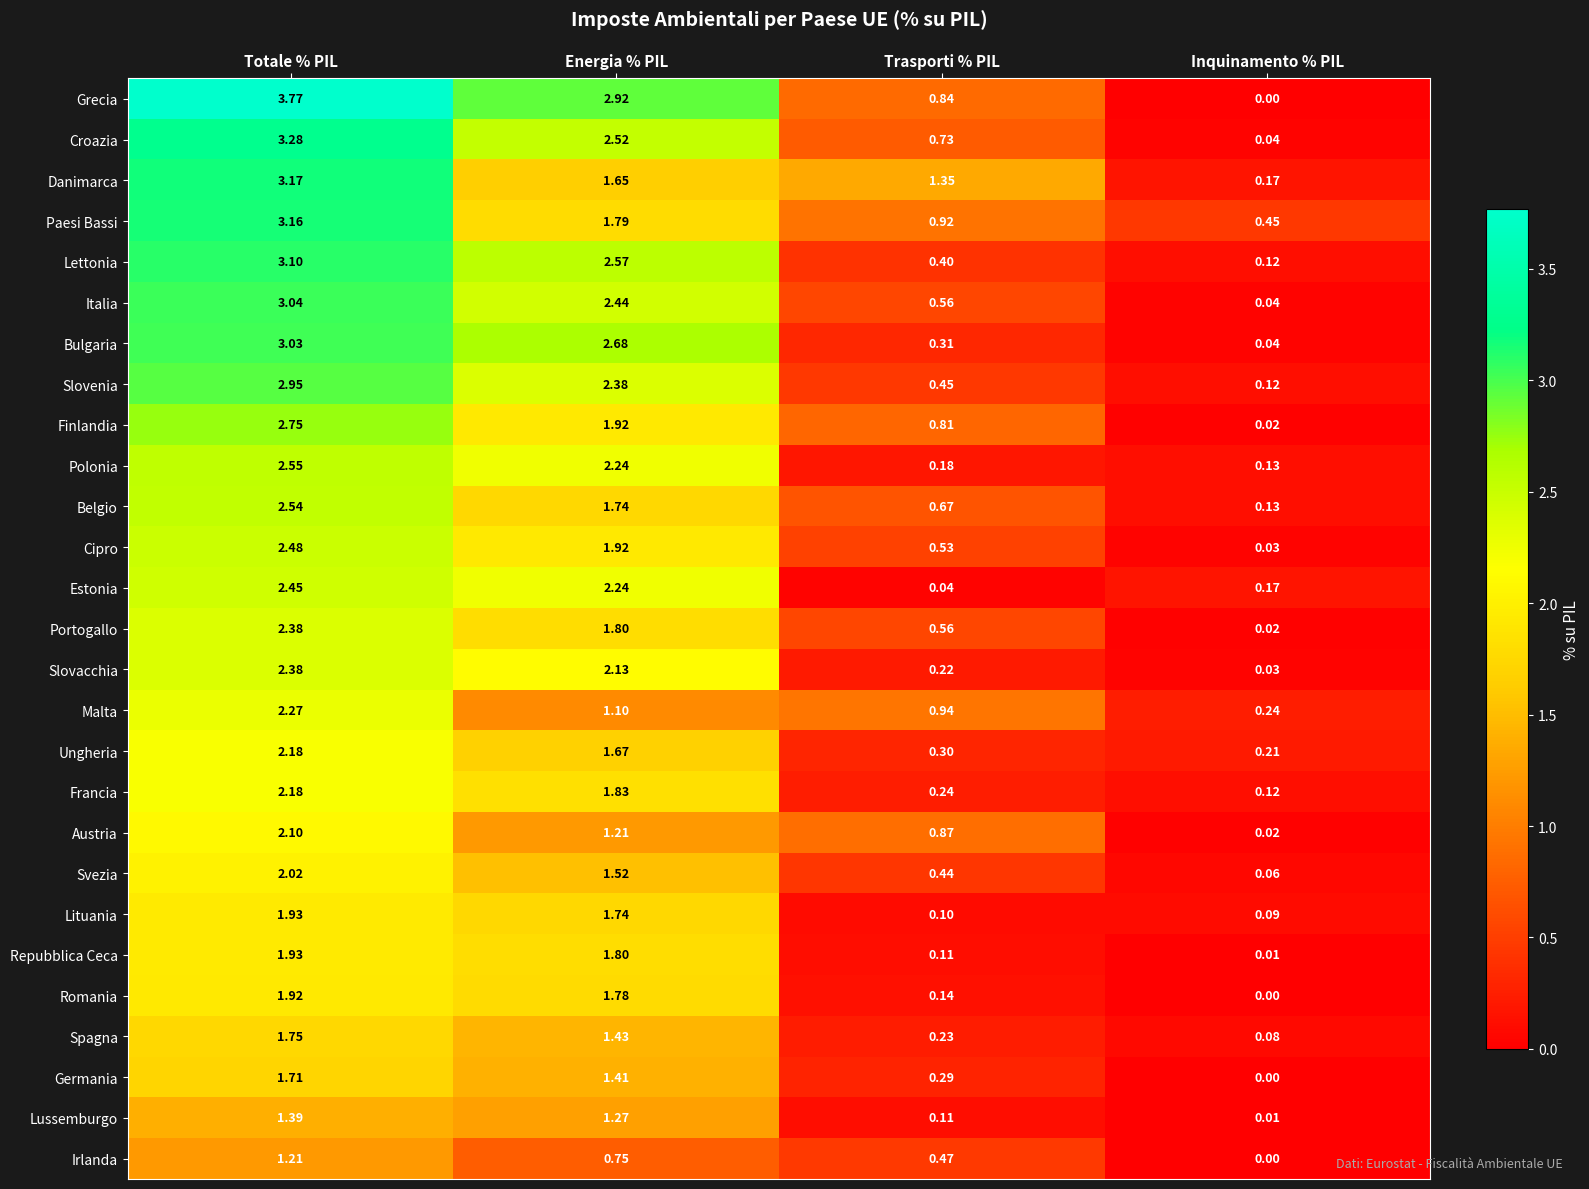

At which category does the chart reach its minimum across all series?

Inquinamento % PIL